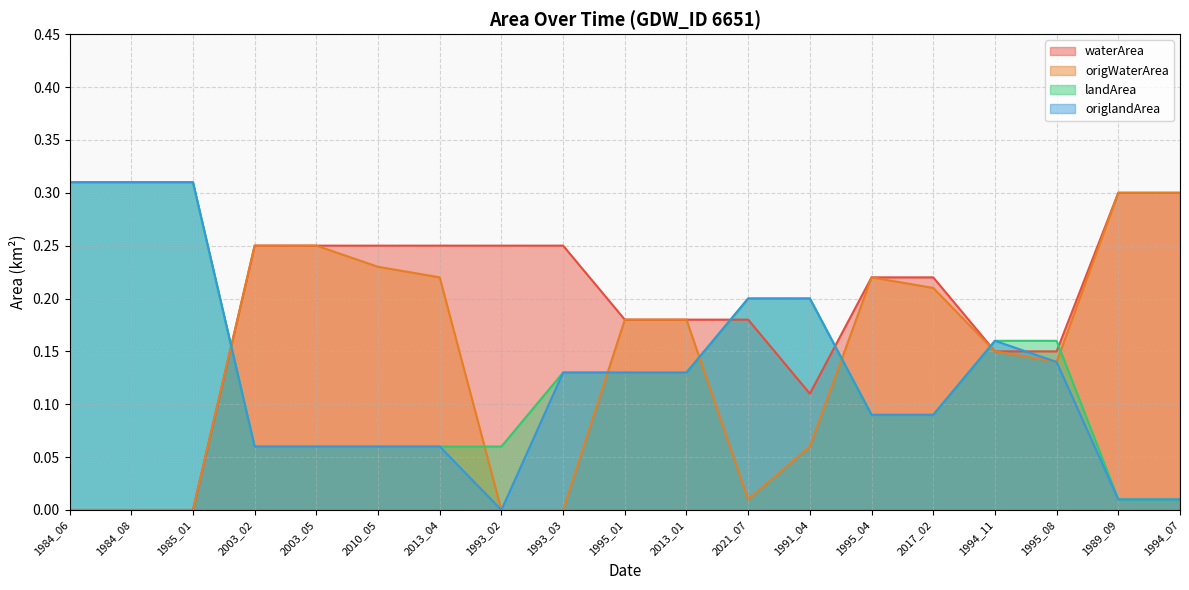

The value of origlandArea at 1984_08 is 0.2. True or false?

False